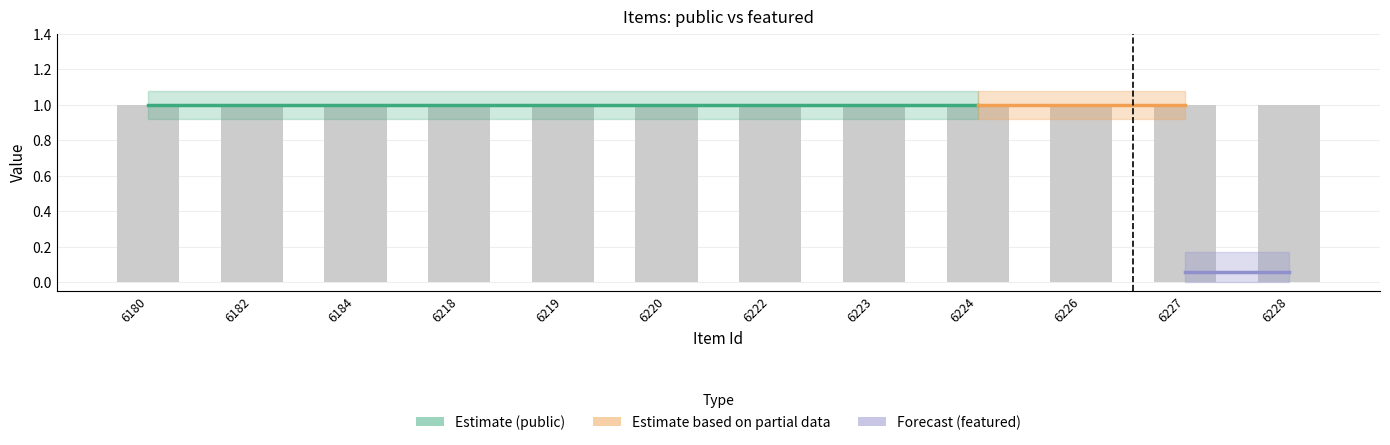

Rank the categories by featured value from highest to lowest.

6180, 6182, 6184, 6218, 6219, 6220, 6222, 6223, 6224, 6226, 6227, 6228